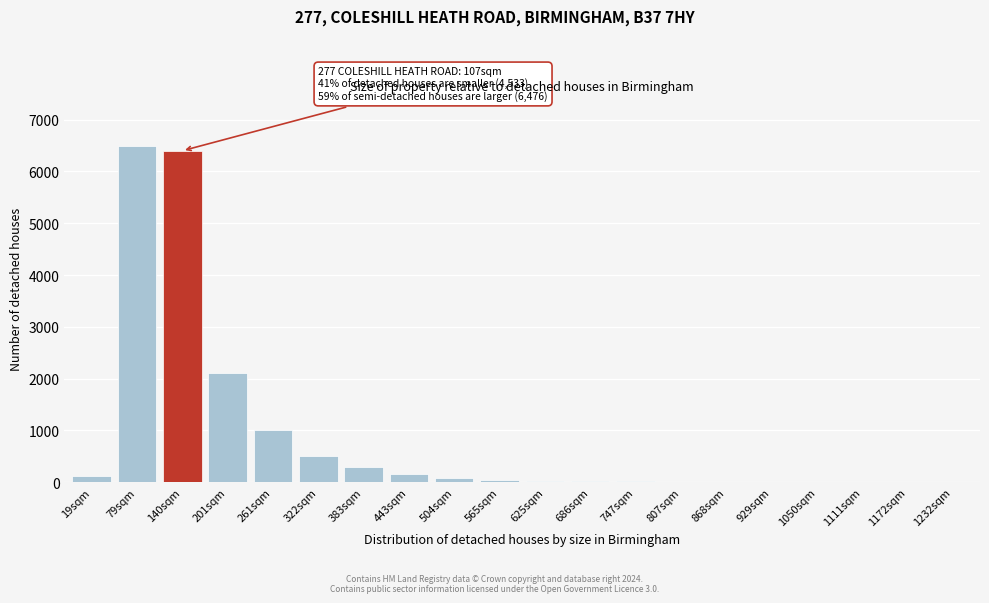

What is the greatest value displayed?

6500